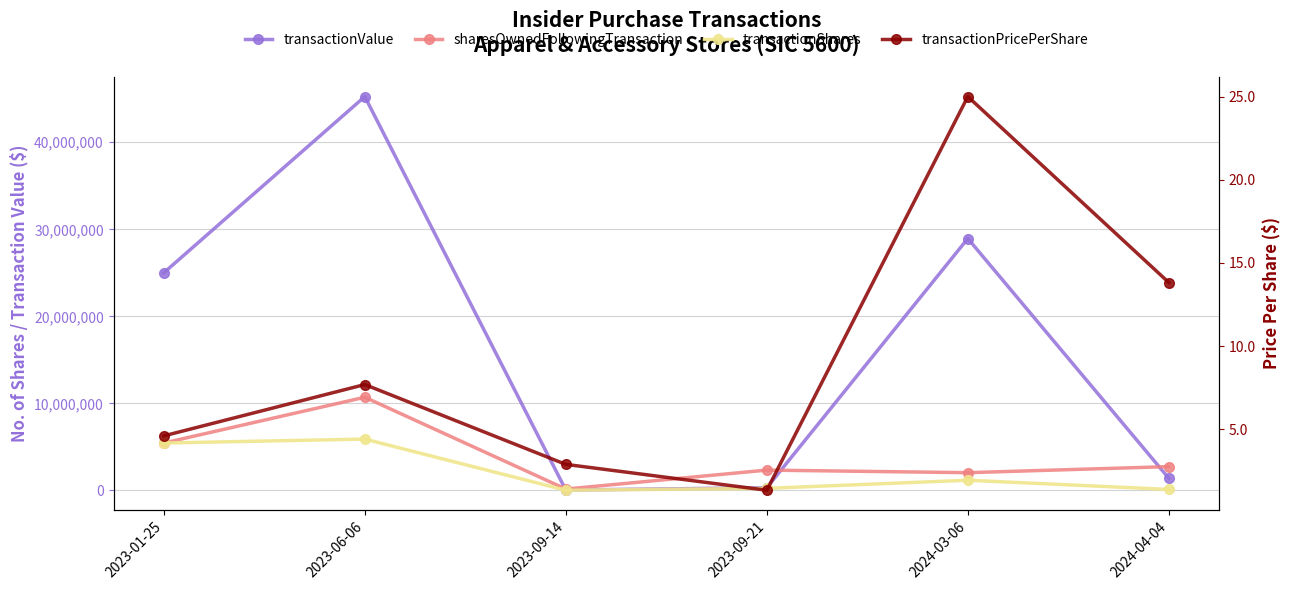

Which label corresponds to the largest value in the chart?

2023-06-06